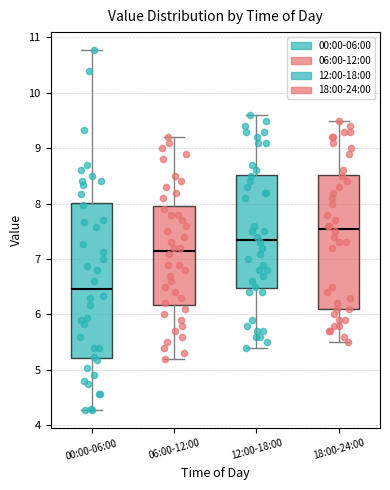

Which box has the highest median line?

18:00-24:00